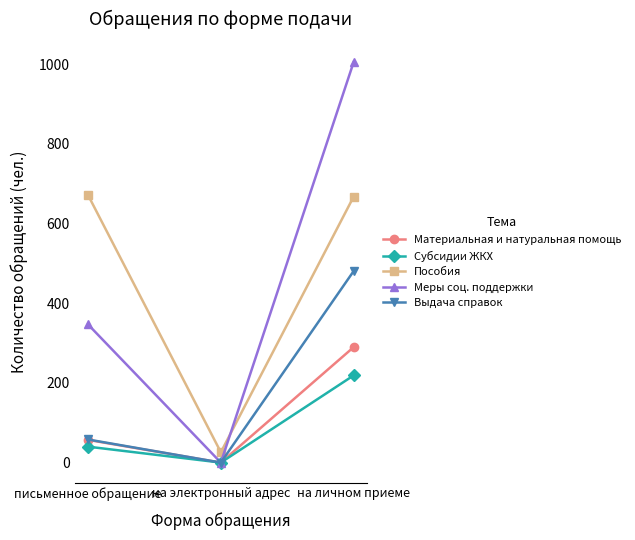

Does the chart have visible grid lines?

No